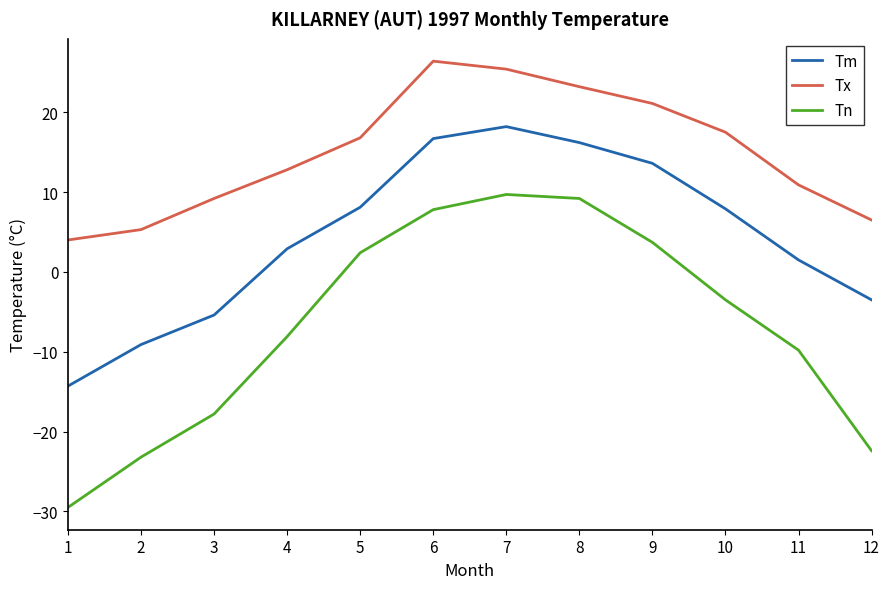

What are all the series names shown in the legend?

Tm, Tx, Tn